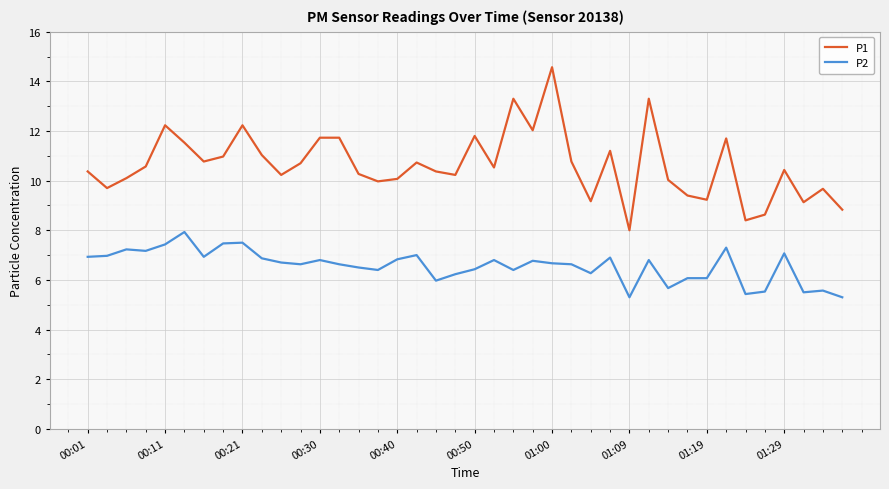

Rank the series by their maximum value, from highest to lowest.

P1, P2